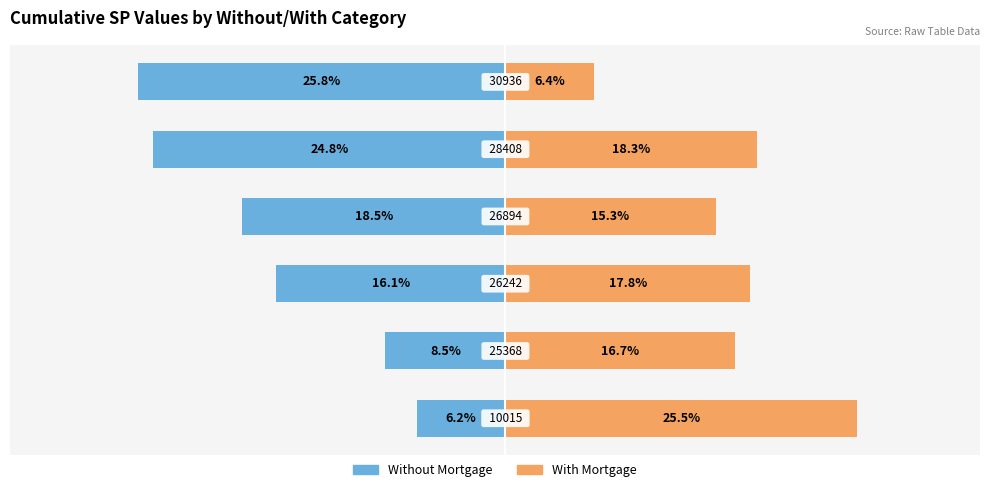

What are all the series names shown in the legend?

Without Mortgage, With Mortgage